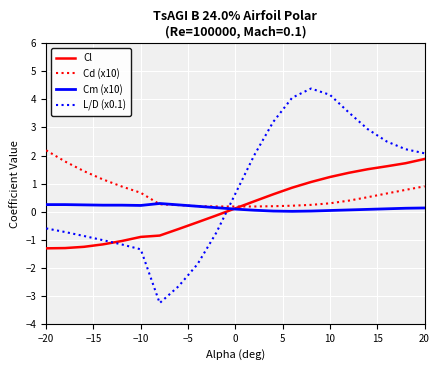

What is the minimum value for L/D (x0.1)?

-3.3